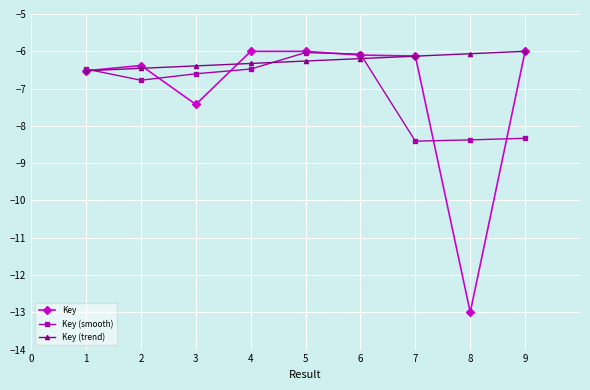

What are all the series names shown in the legend?

Key, Key (smooth), Key (trend)